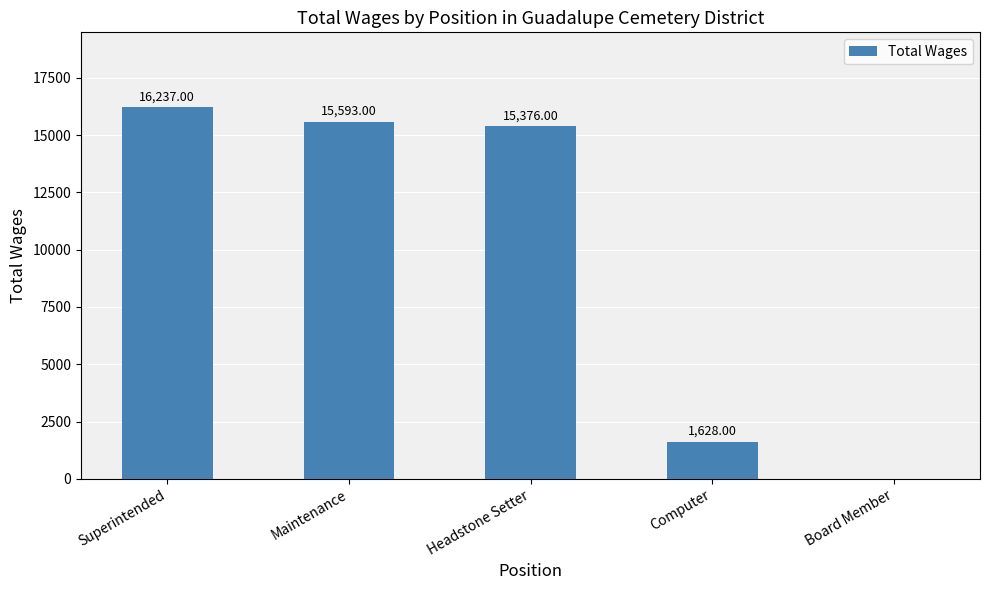

How many data points does each series have?

5